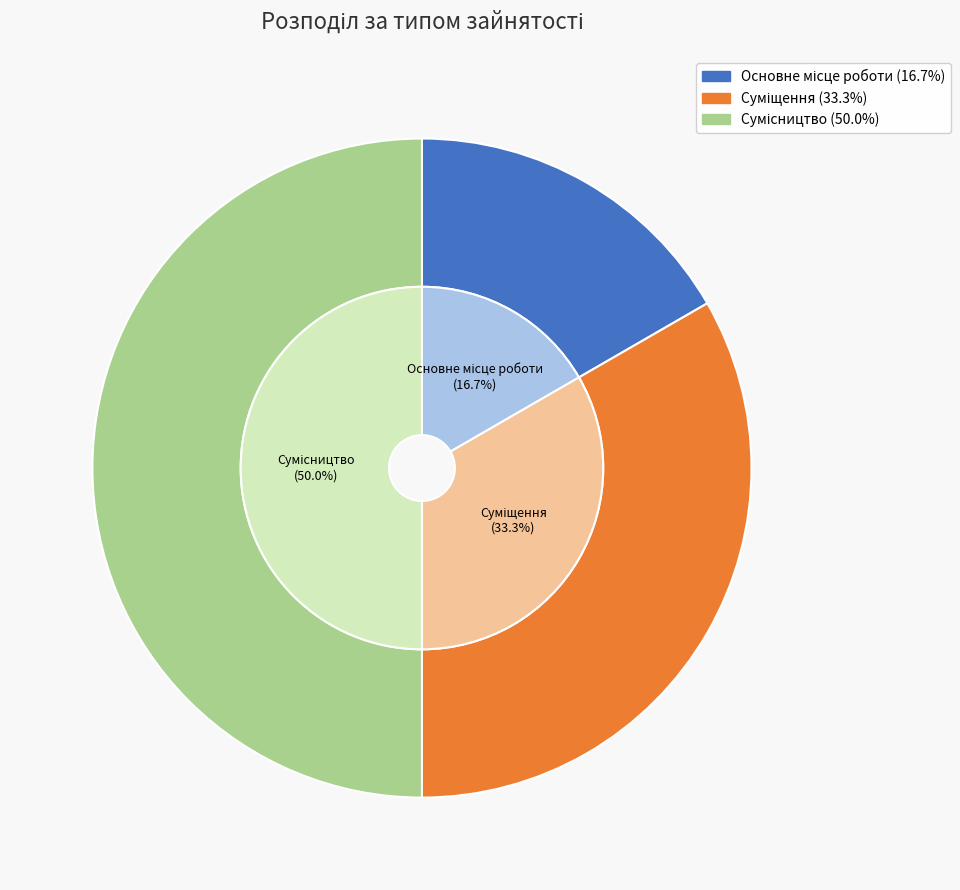

What percentage is the Суміщення slice, to the nearest percent?

33%